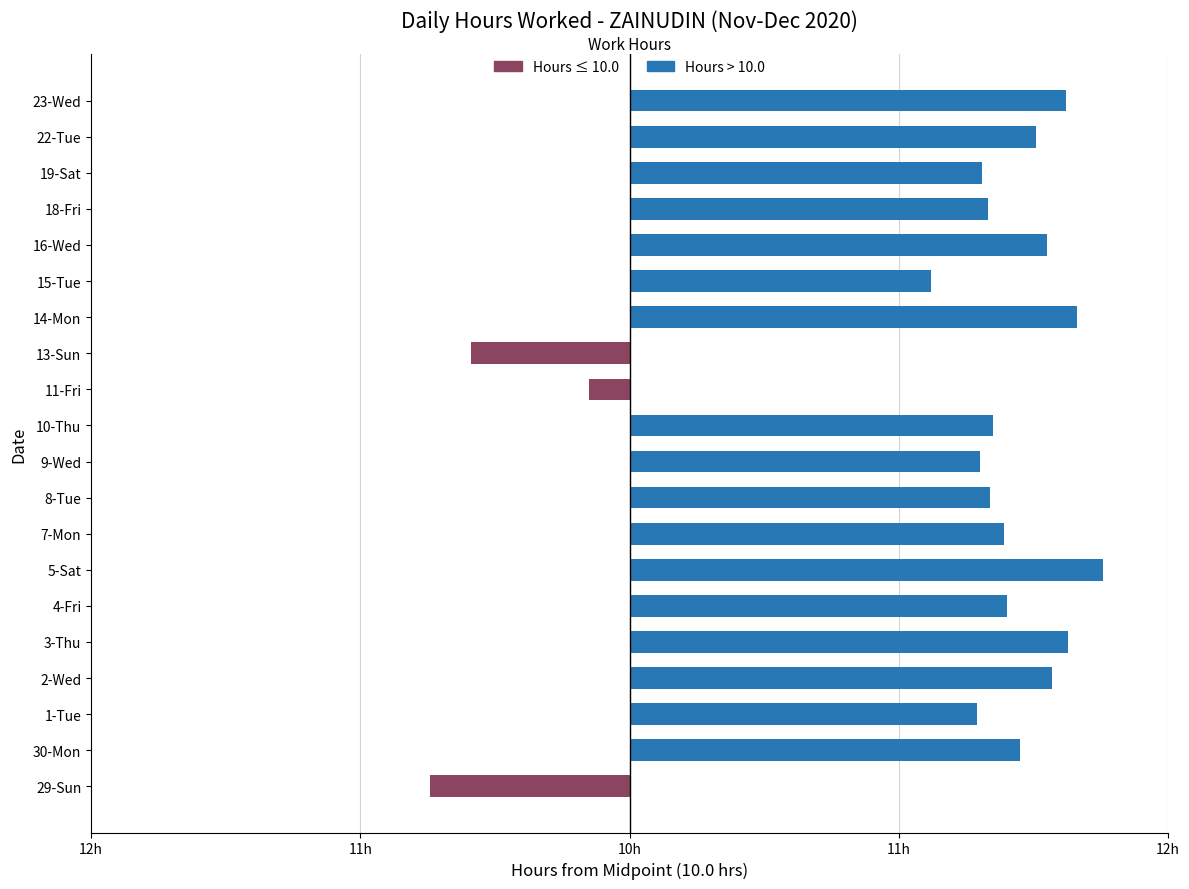

What is the difference between the maximum and minimum values in the >10.0 hrs series?

1.8